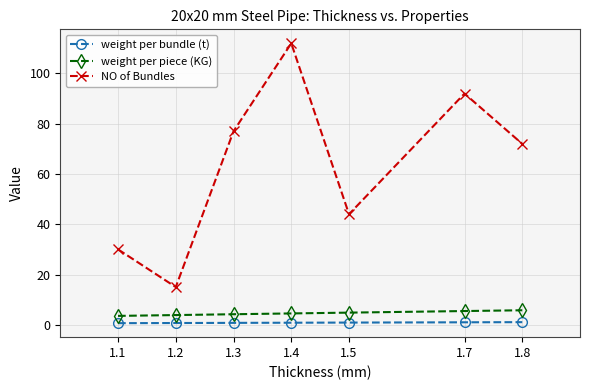

How many categories are shown in the chart?

7